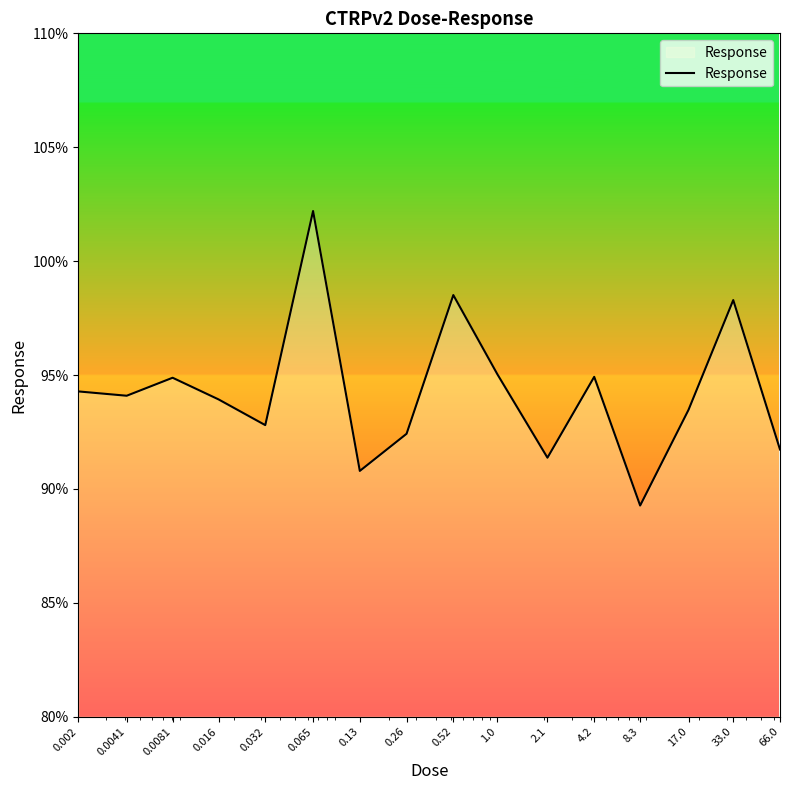

What is the greatest value displayed?

102.2